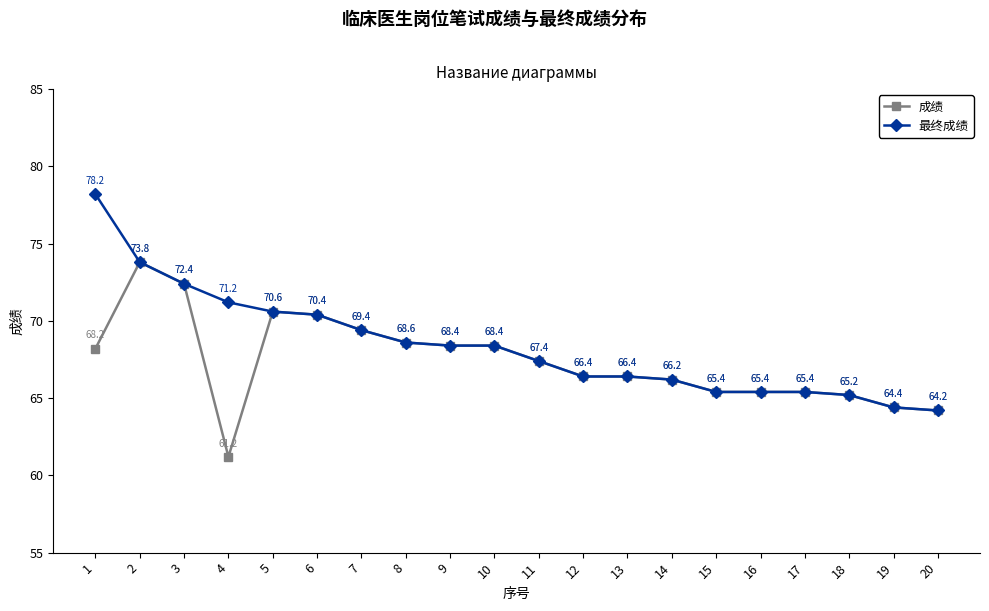

Does the chart have visible grid lines?

No